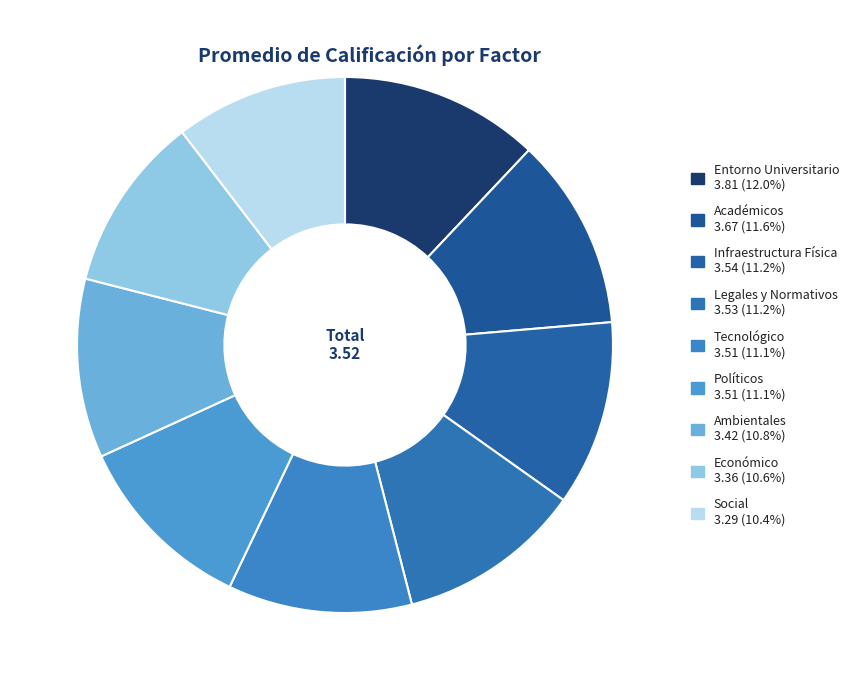

To the nearest percent, what is the combined percentage of Políticos and Legales y Normativos?

22%